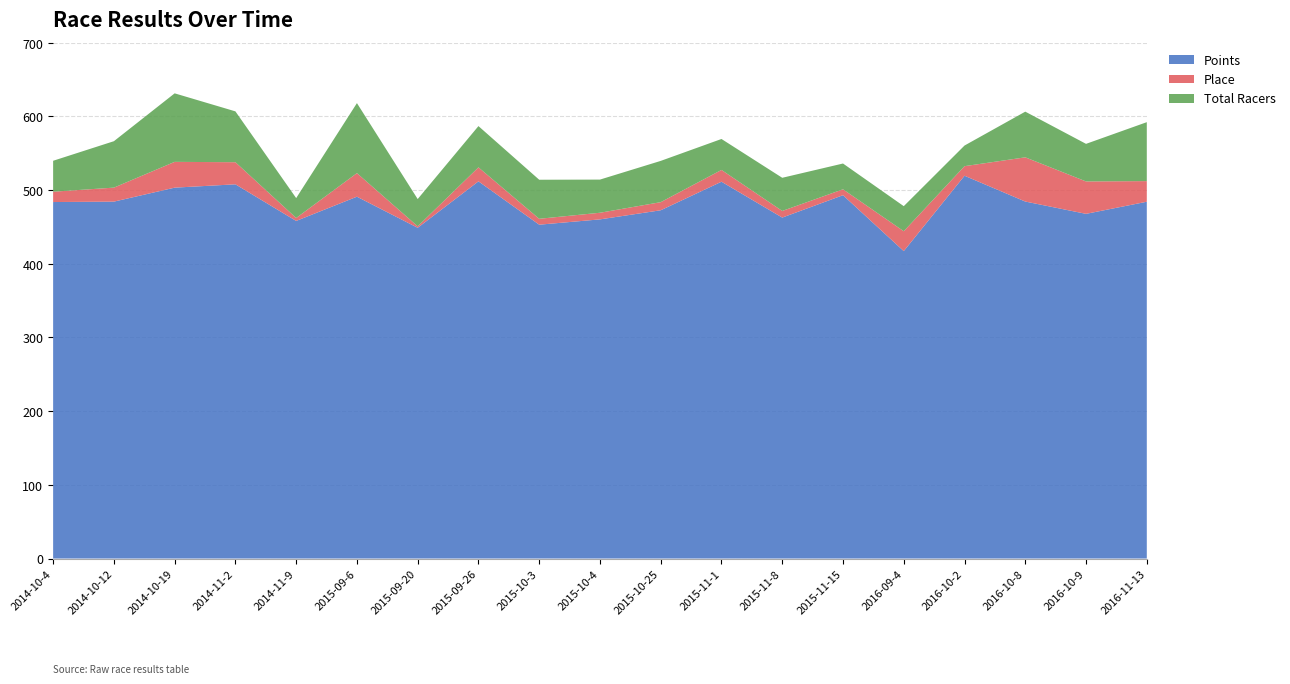

Reading left to right, list all the values displayed in this chart.

Points: 483.9	484.4	503.4	507.9	458.2	491.1	448.9	511.9	453.1	460.3	472.7	511.4	462.8	493.1	417.2	519.5	484.5	467.8	484.3
Place: 14.0	19.0	35.0	30.0	4.0	32.0	2.0	19.0	8.0	9.0	11.0	16.0	9.0	8.0	27.0	13.0	60.0	44.0	28.0
Total Racers: 42.0	63.0	93.0	69.0	27.0	95.0	37.0	56.0	53.0	45.0	56.0	42.0	45.0	35.0	34.0	28.0	62.0	51.0	80.0